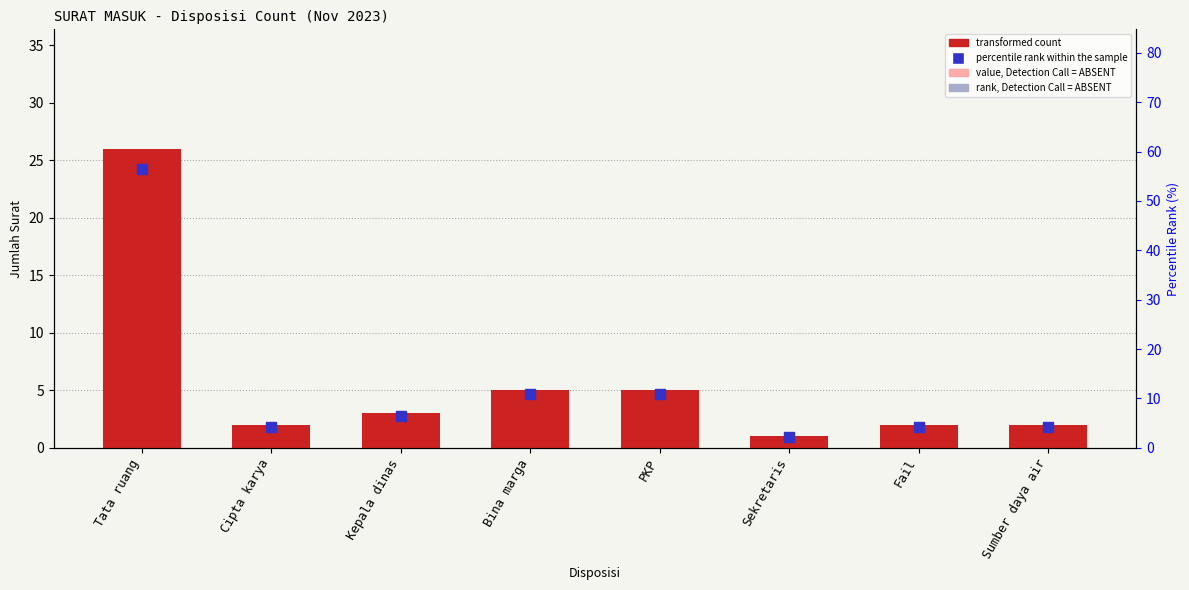

At how many categories does at least one series exceed 2?

8